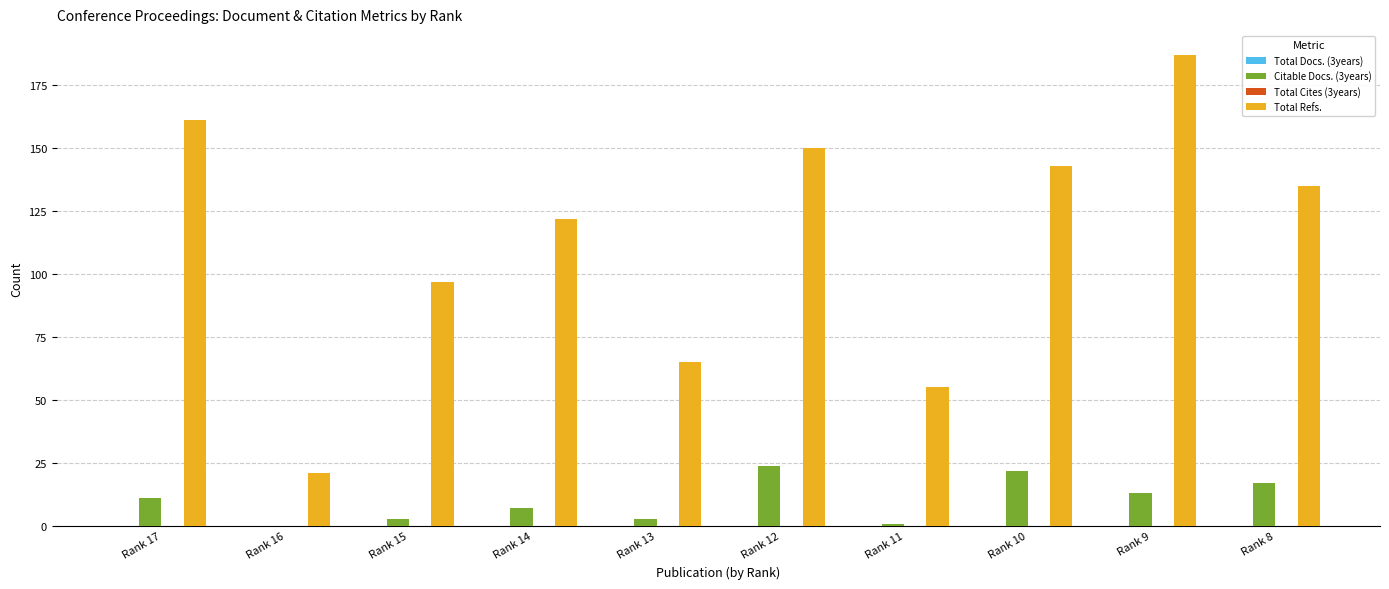

Is it true that Citable Docs. (3years) equals 11 at Rank 17?

True